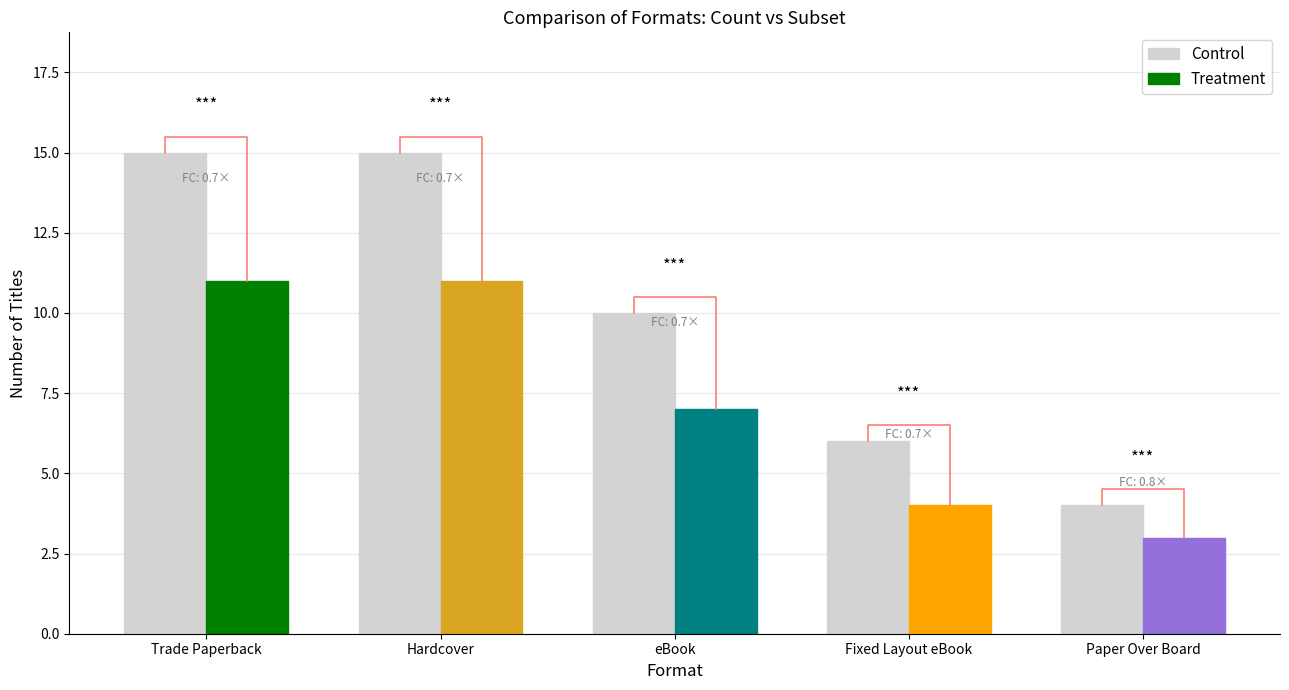

Approximately how many times larger is the value at Paper Over Board compared to Trade Paperback?

0.3